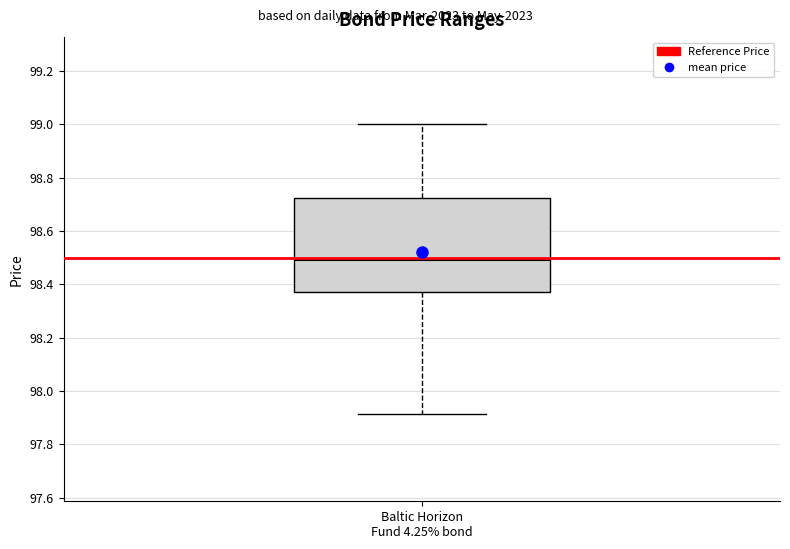

Transcribe this box plot: give where the median line is, the range the box spans, and where the two whiskers end, as read against the y-axis. The values are not printed on the chart, so give them approximately, as read against the axis.

median 98.50, box 98.38 to 98.72, whiskers 97.92 to 99.00